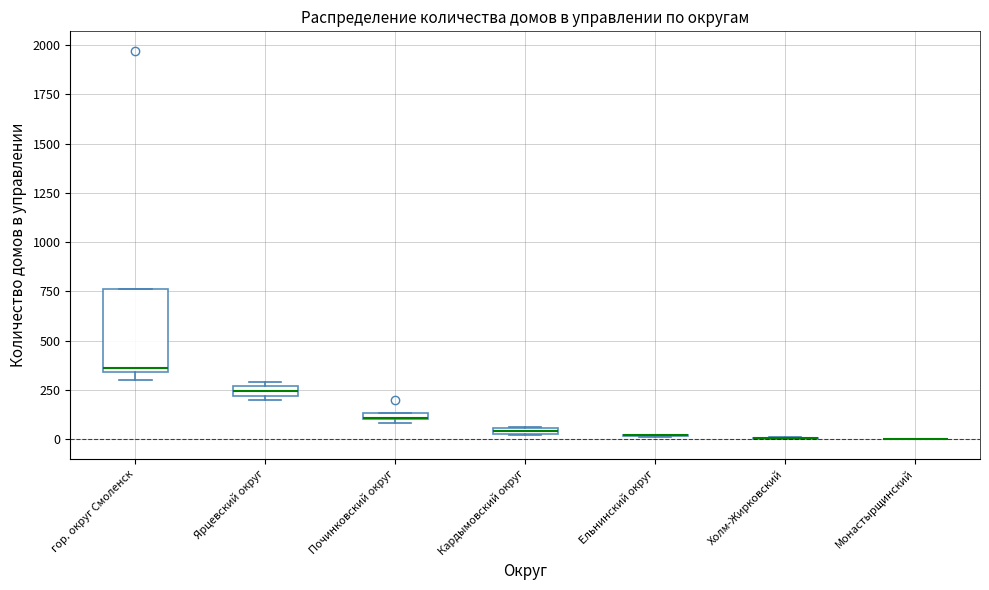

Comparing the boxes themselves (not the whiskers), which one is the tallest?

гор. округ Смоленск